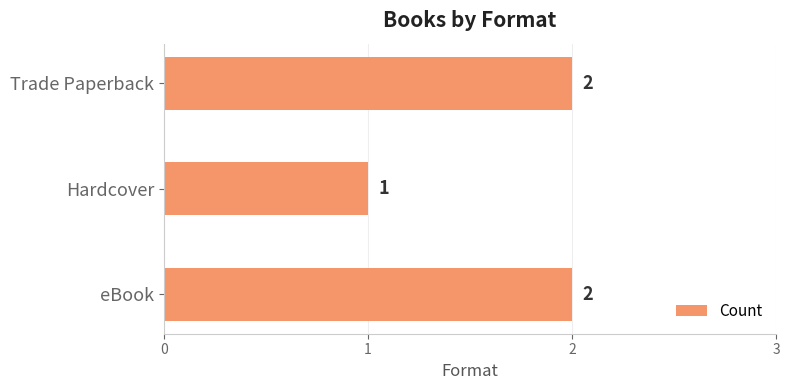

Count the values in the range 1 to 2.

3